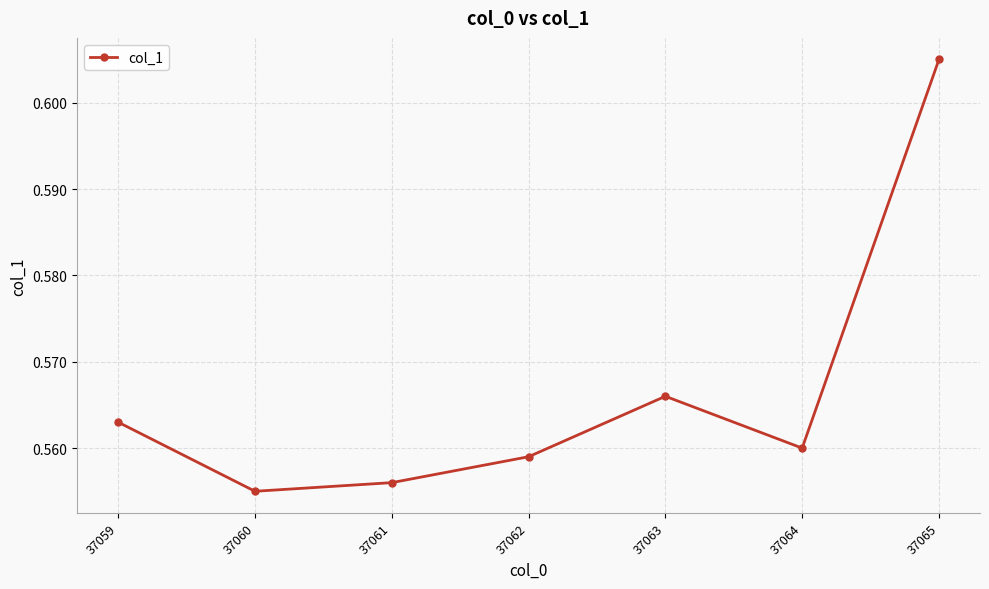

Between 37063 and 37059, which is larger?

37063